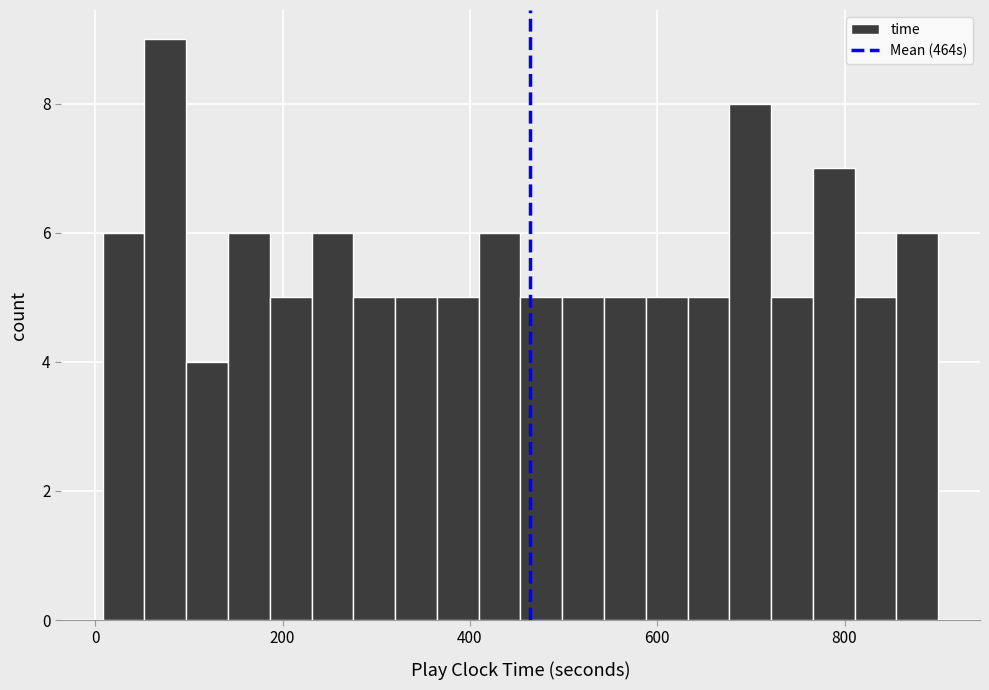

Read against the x-axis, roughly where is the centre of the tallest bar?

80